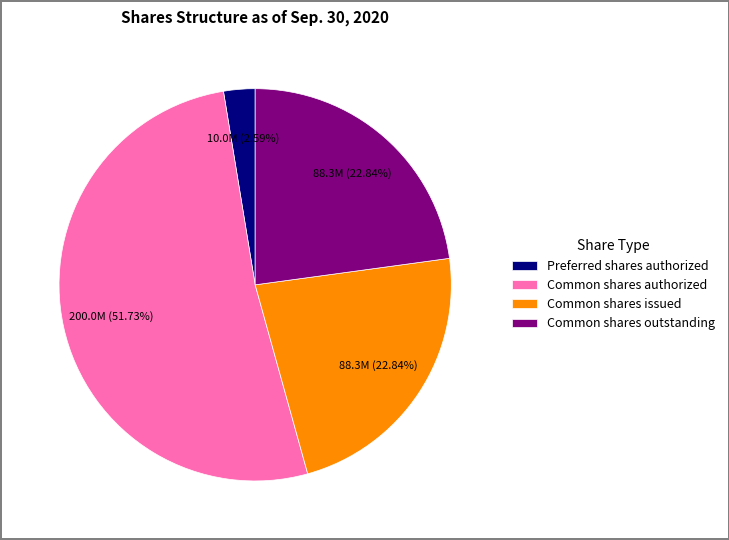

Does Common shares authorized represent more than half of the total?

Yes